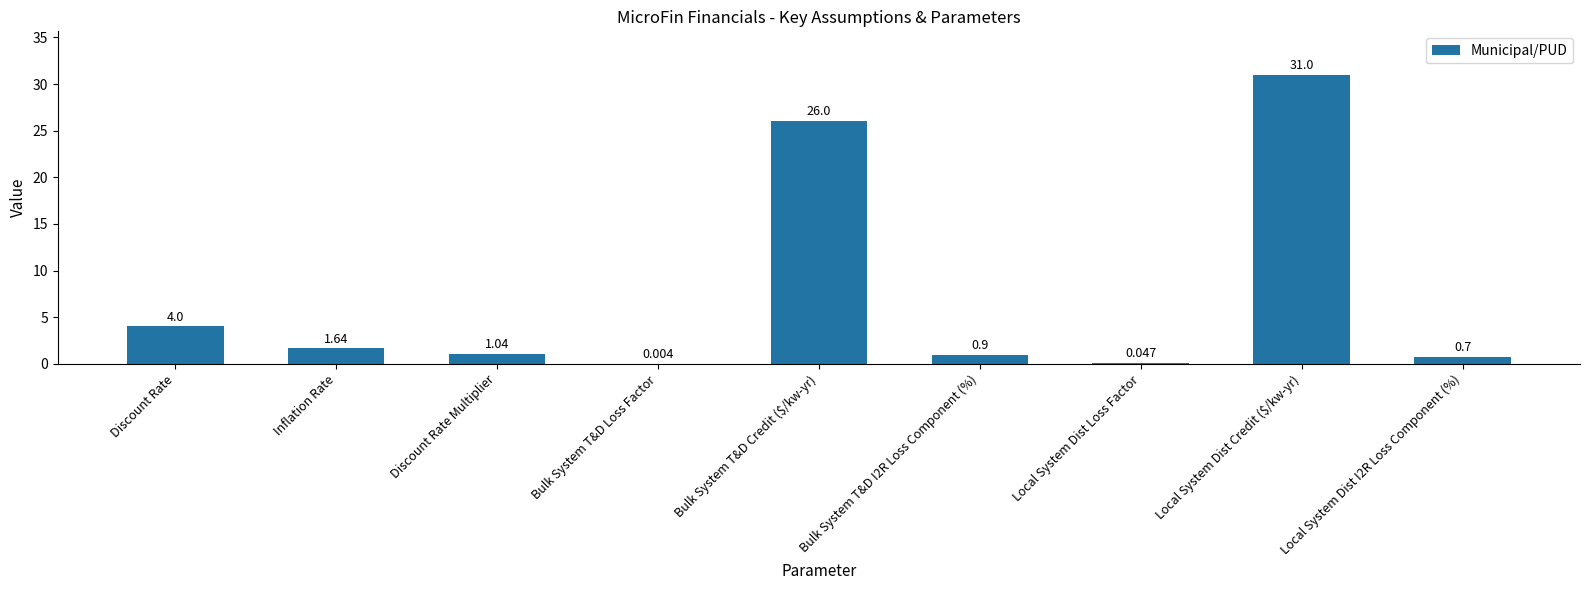

Which category has the highest value across all series?

Local System Dist Credit ($/kw-yr)